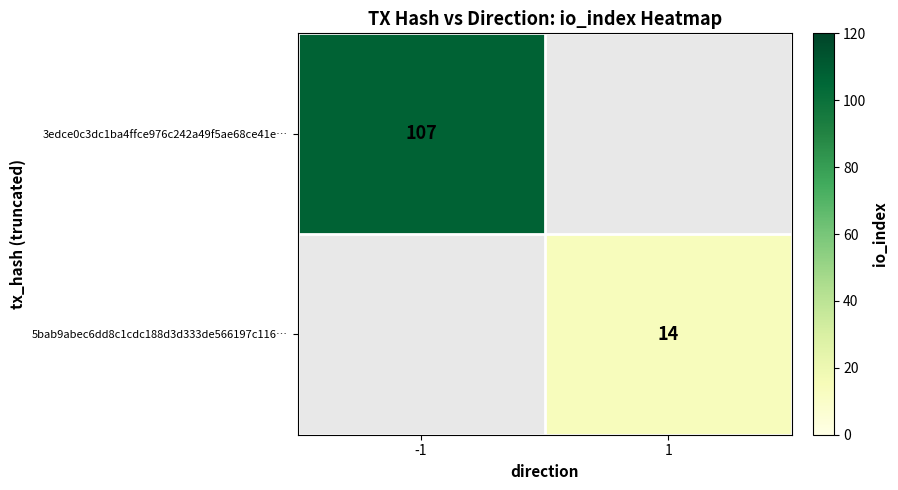

At which category is the sum across all series the highest?

-1